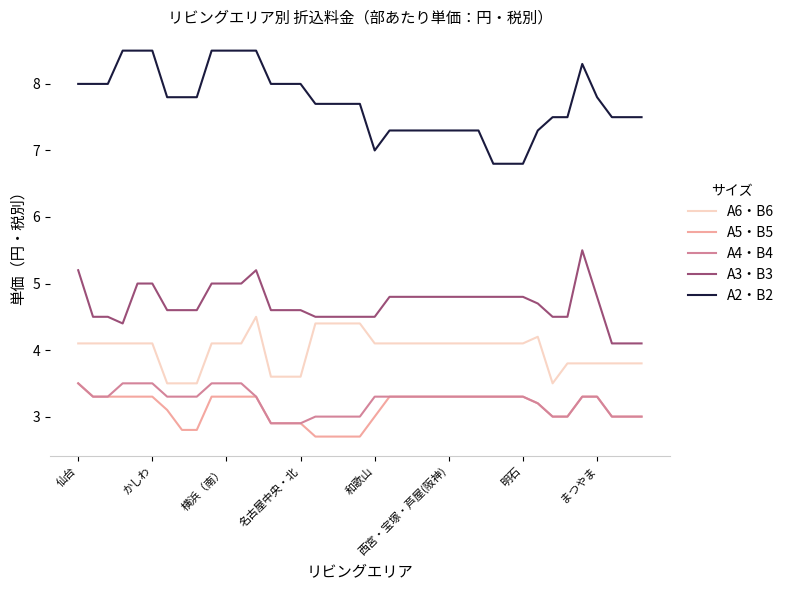

Is this an area chart (filled region under the line)?

No